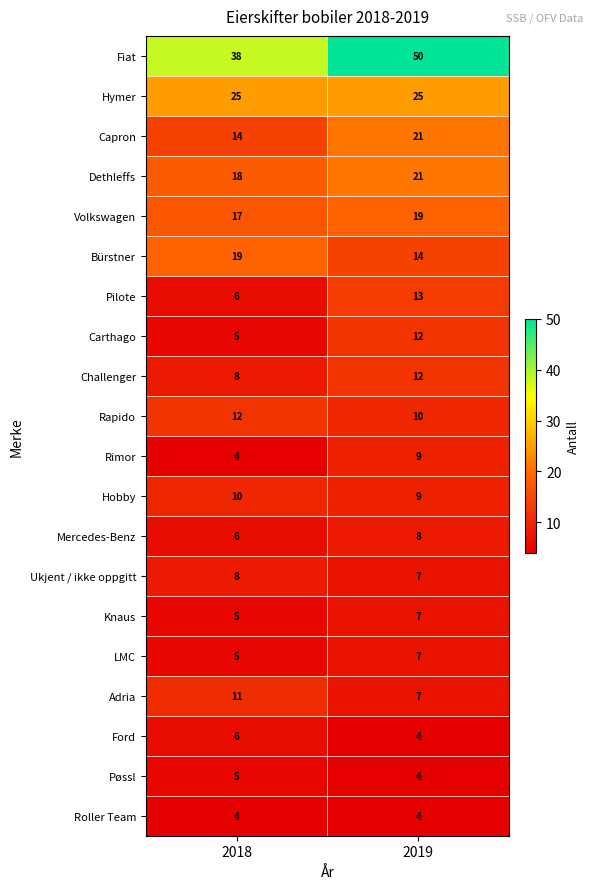

At which label does Bürstner reach its minimum?

2019